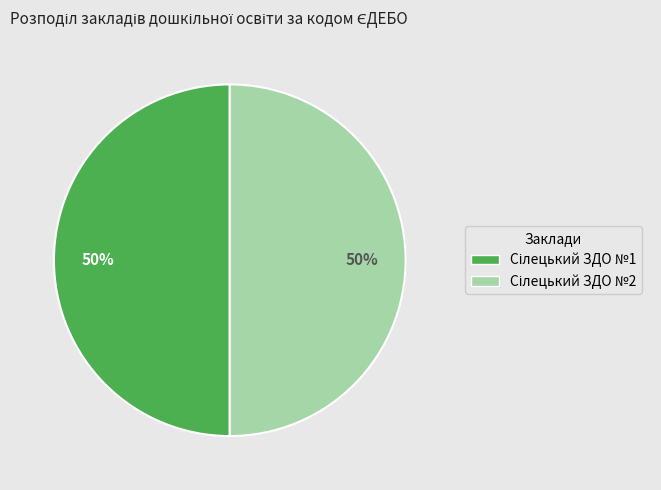

To the nearest percent, what is the average slice percentage?

50%